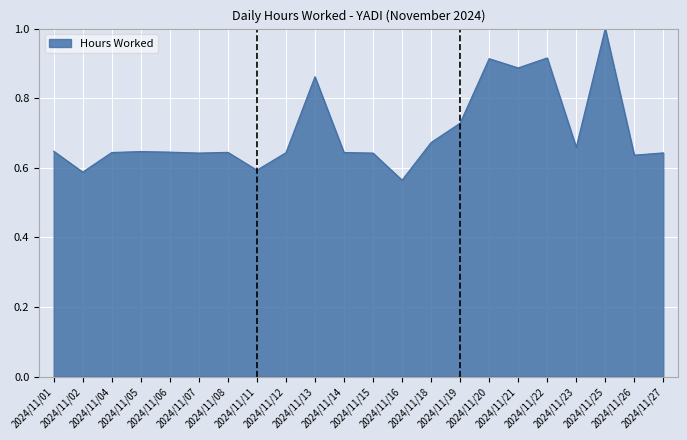

What is the maximum value shown in the chart?

1.0